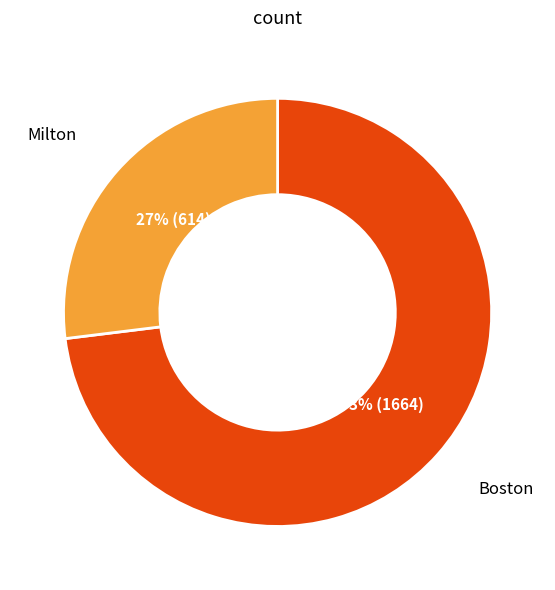

Count the number of slices in the pie.

2